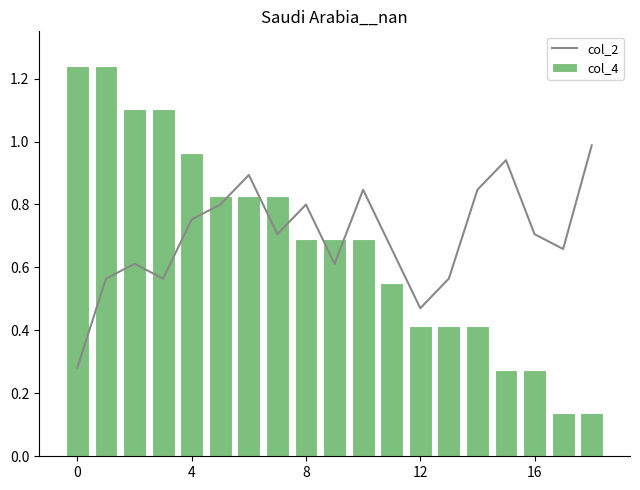

Are the bars horizontal?

No